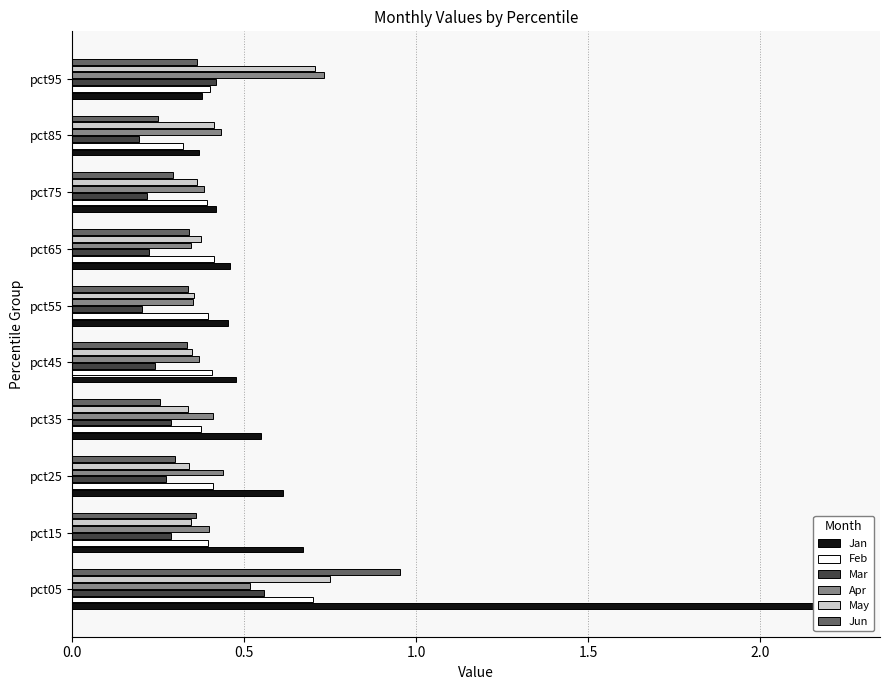

The Apr series shows 0.1 at pct35. True or false?

False